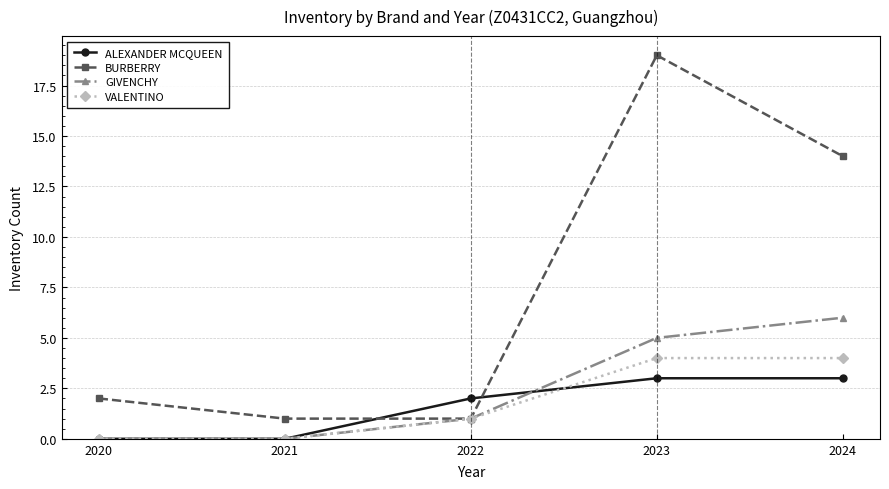

Is it true that ALEXANDER MCQUEEN equals 1 at 2024?

False